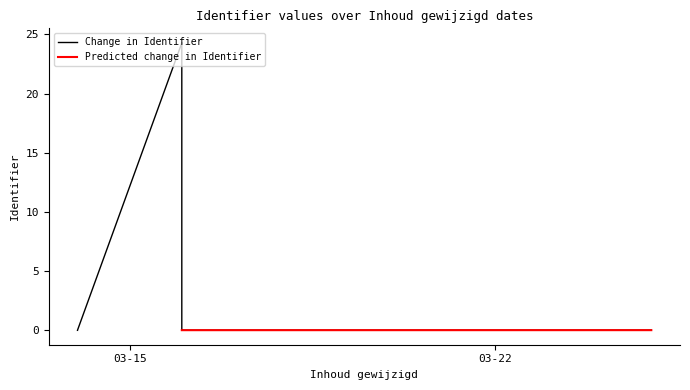

How many points are higher than both their immediate neighbors (excluding endpoints)?

1